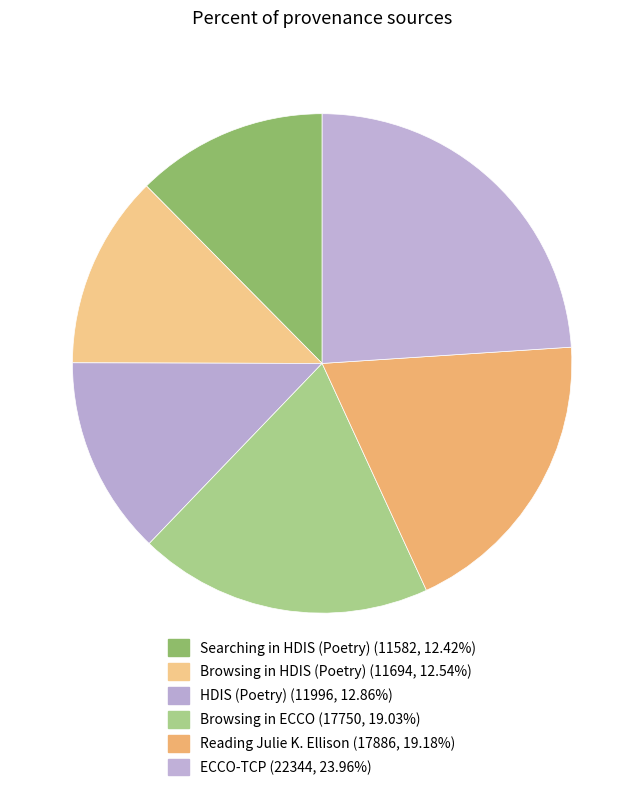

What percentage is the HDIS (Poetry) slice, to the nearest percent?

13%